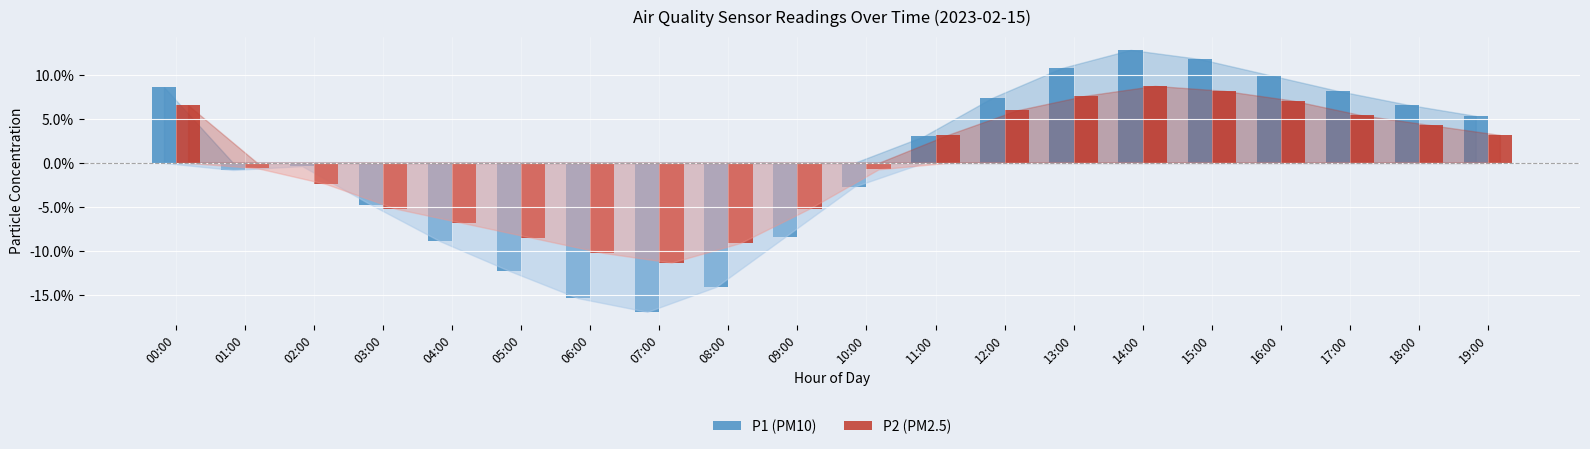

What is the label of the 13th bar from the left?

12:00